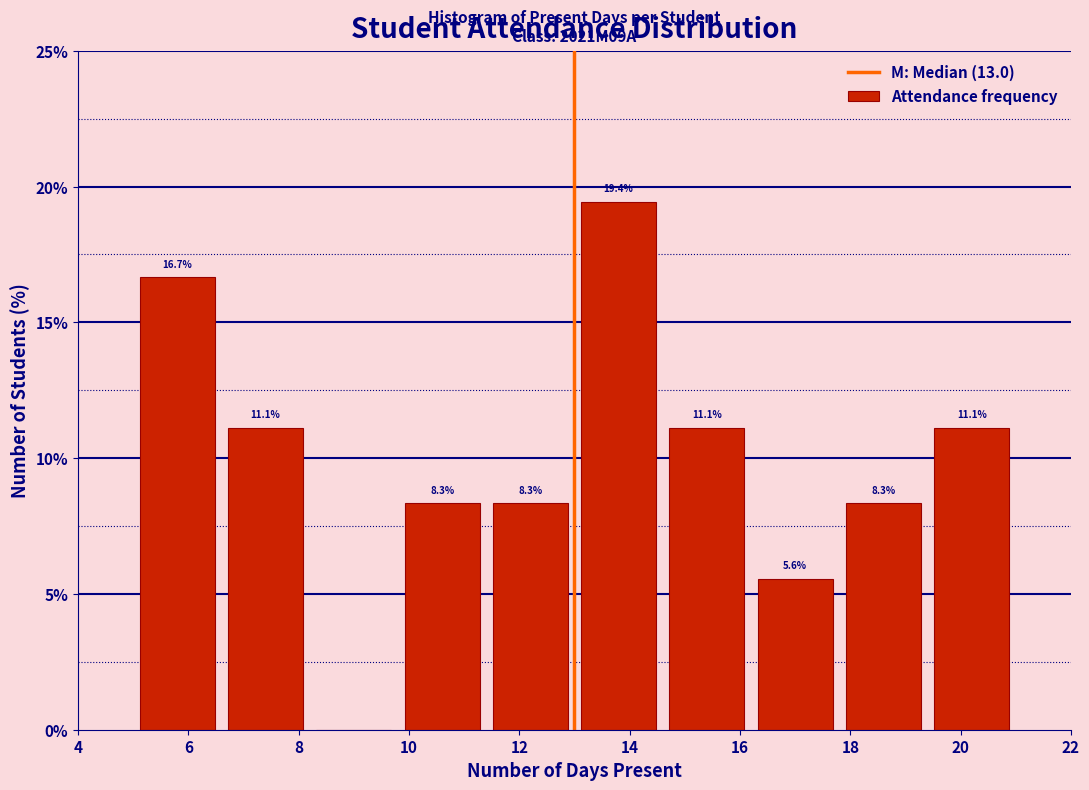

Which range on the x-axis has the tallest bar?

13.0 to 14.6